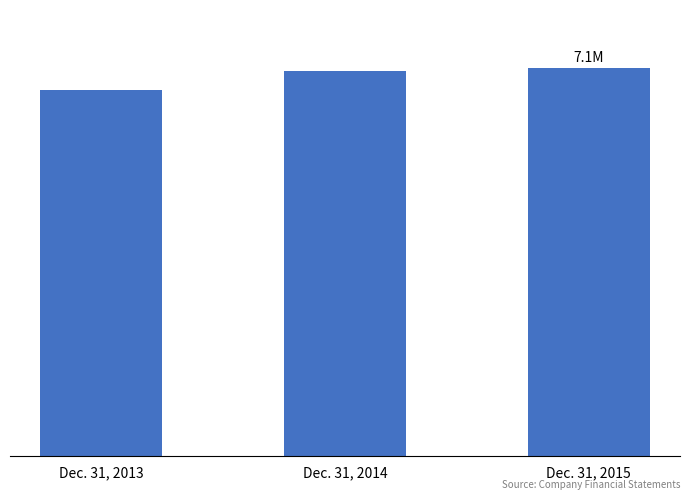

What is the ratio of the value at Dec. 31, 2014 to the value at Dec. 31, 2015?

1.0